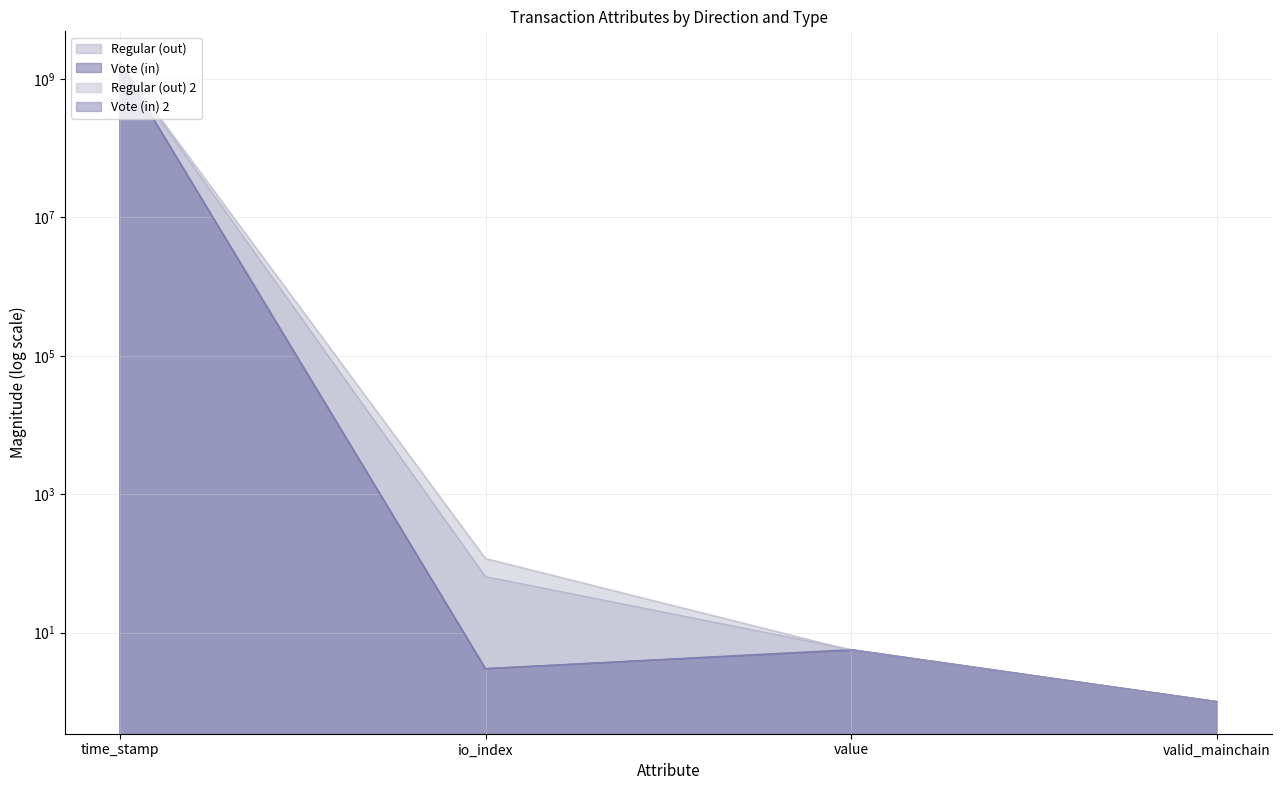

Is it true that Vote (in) 2 equals 1.0 at valid_mainchain?

True